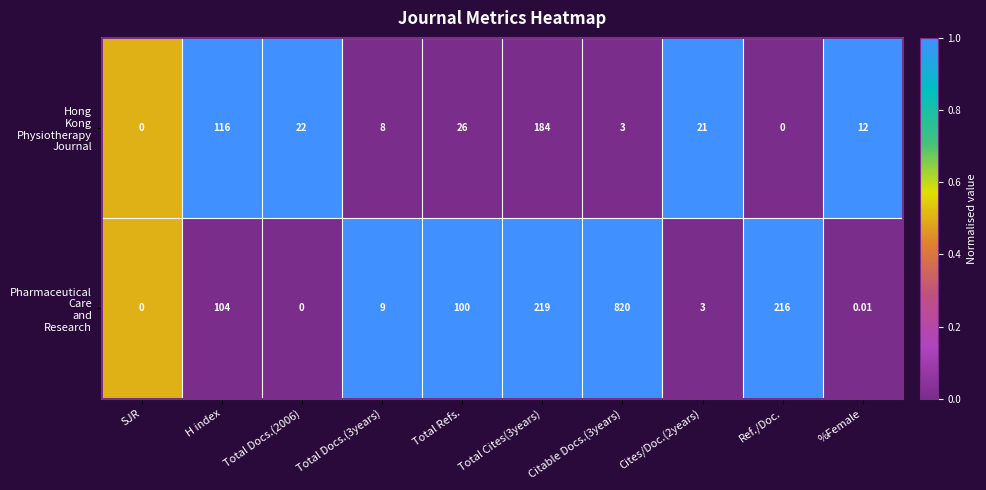

How many series are shown in this chart?

2